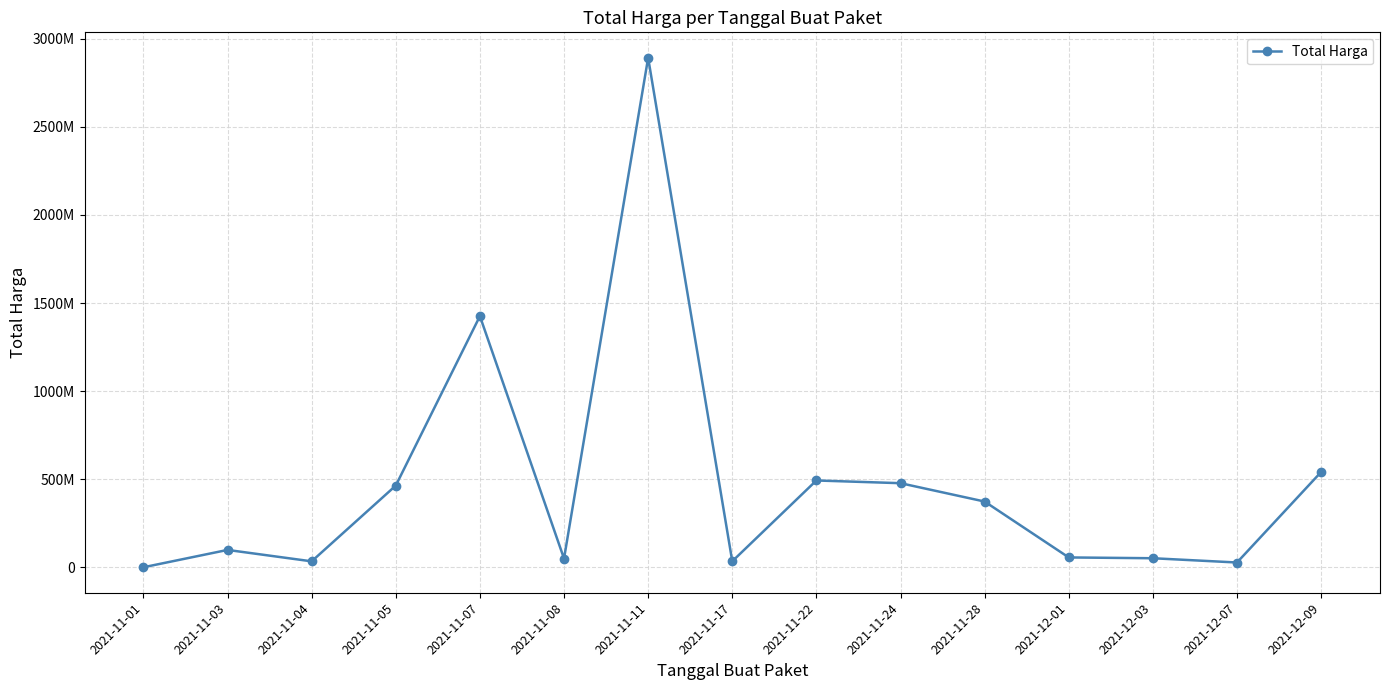

Reading left to right, list all the values displayed in this chart.

333600	98772570	34000000	464002100	1425867900	49730040	2892122000	34292000	493000000	477600000	373404000	56152800	51601000	27412000	541071000